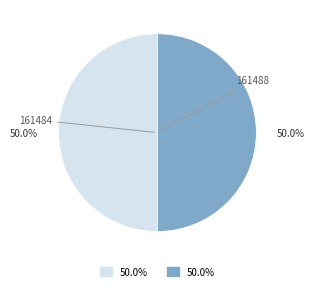

Count the number of slices in the pie.

2